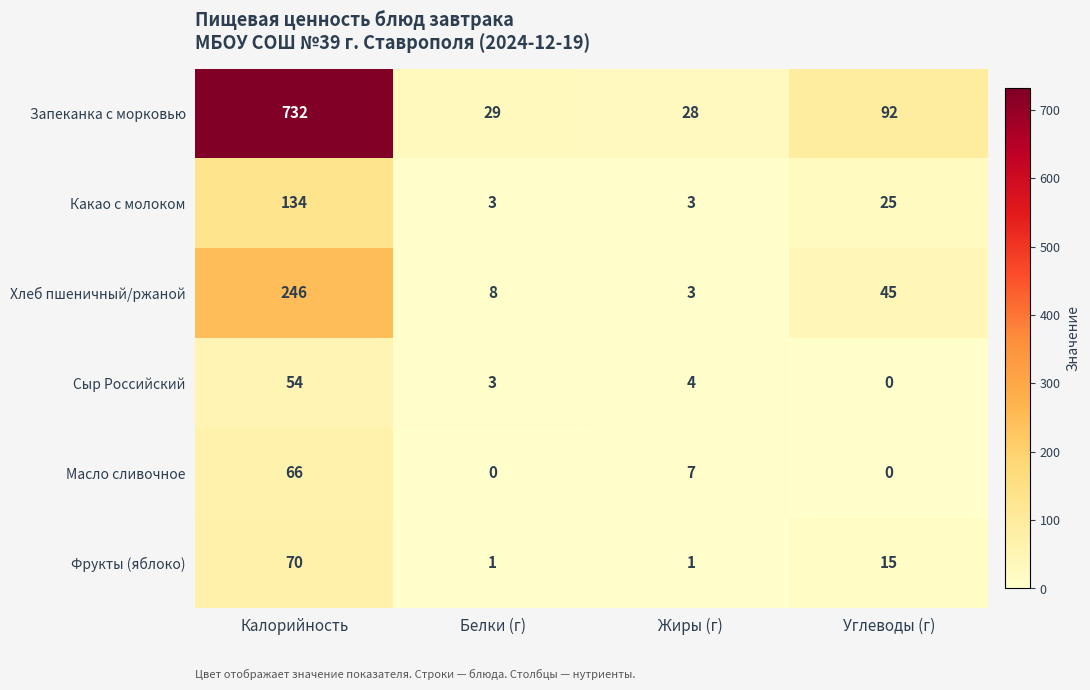

How many data points in Масло сливочное are less than 7?

2